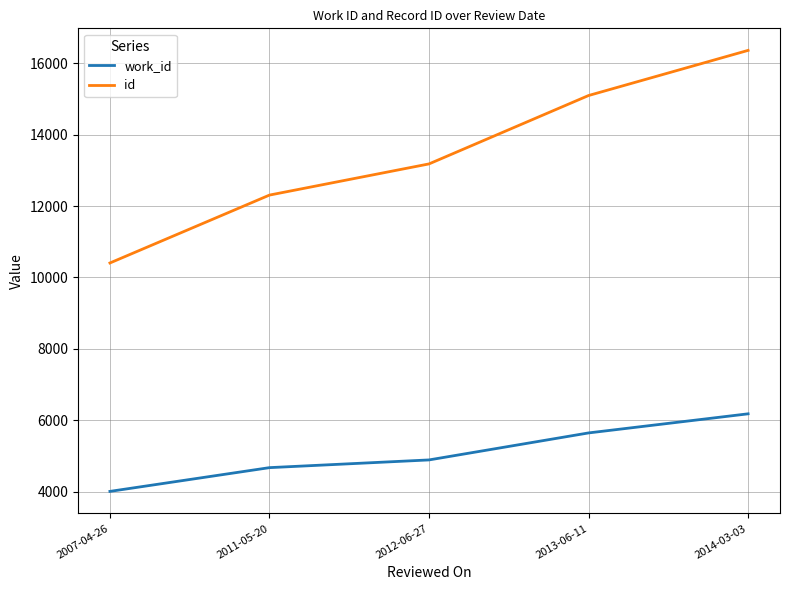

True or false: work_id and id intersect in this chart.

False